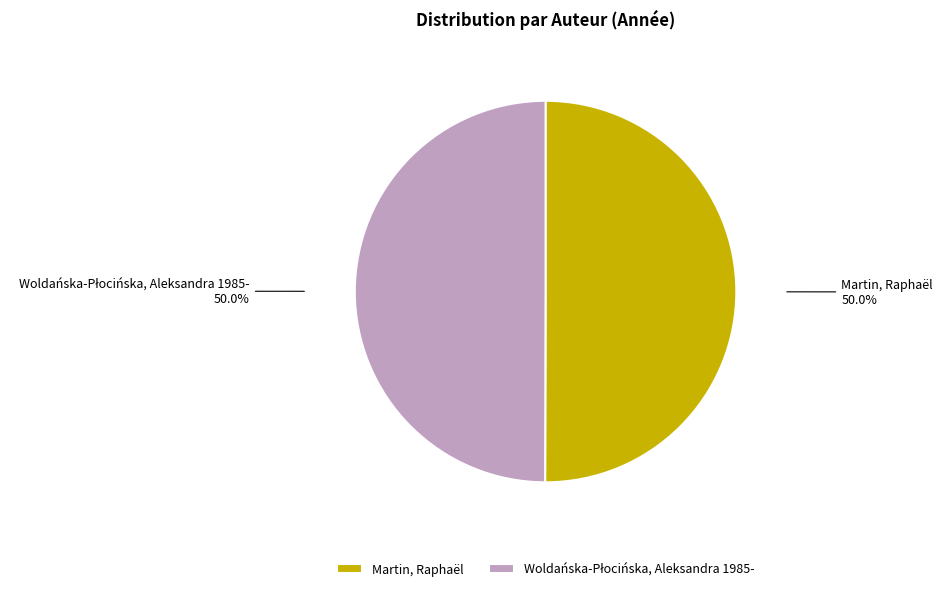

How many slices are in this pie chart?

2